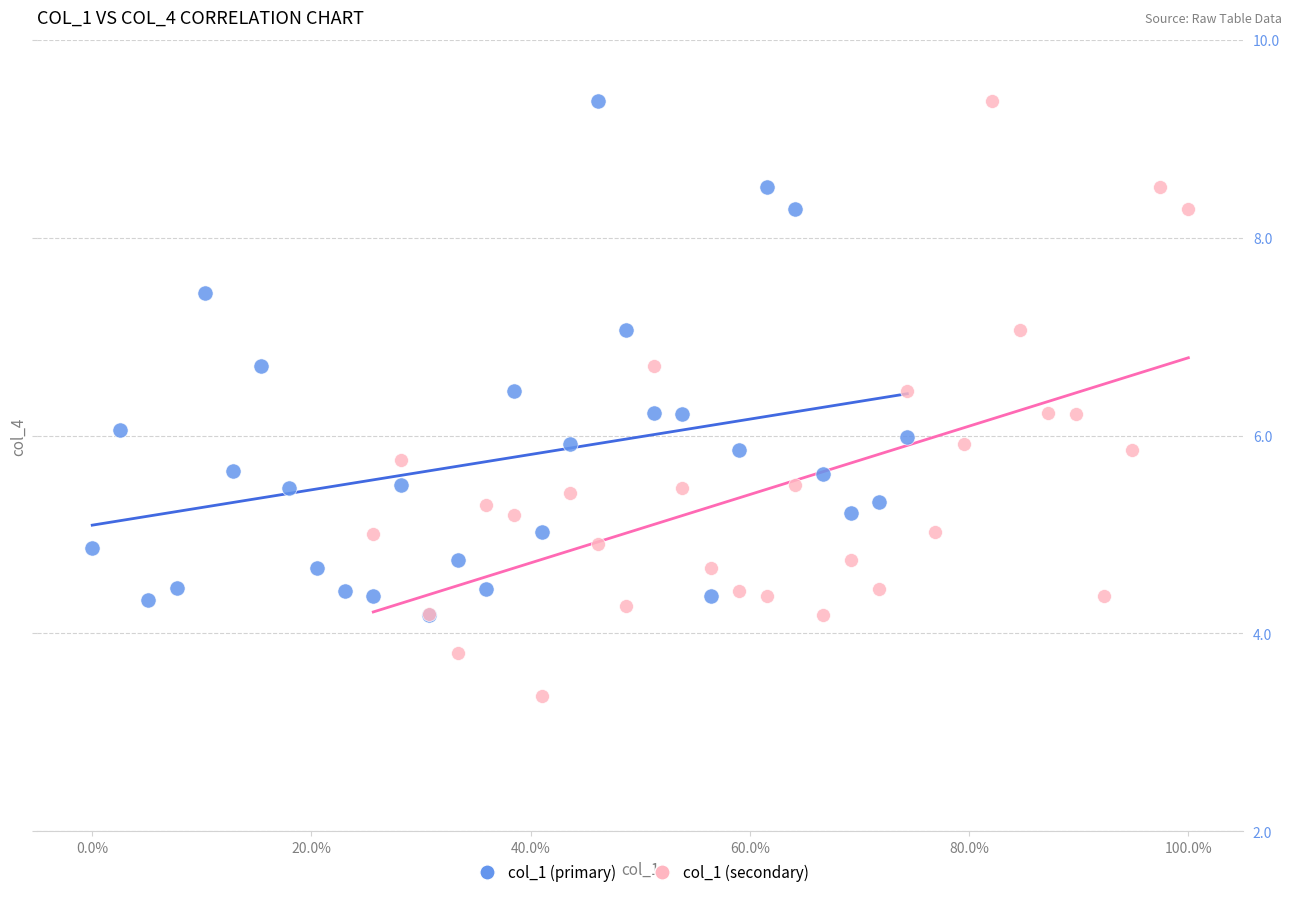

What are all the series names shown in the legend?

col_1 (primary), col_1 (secondary)